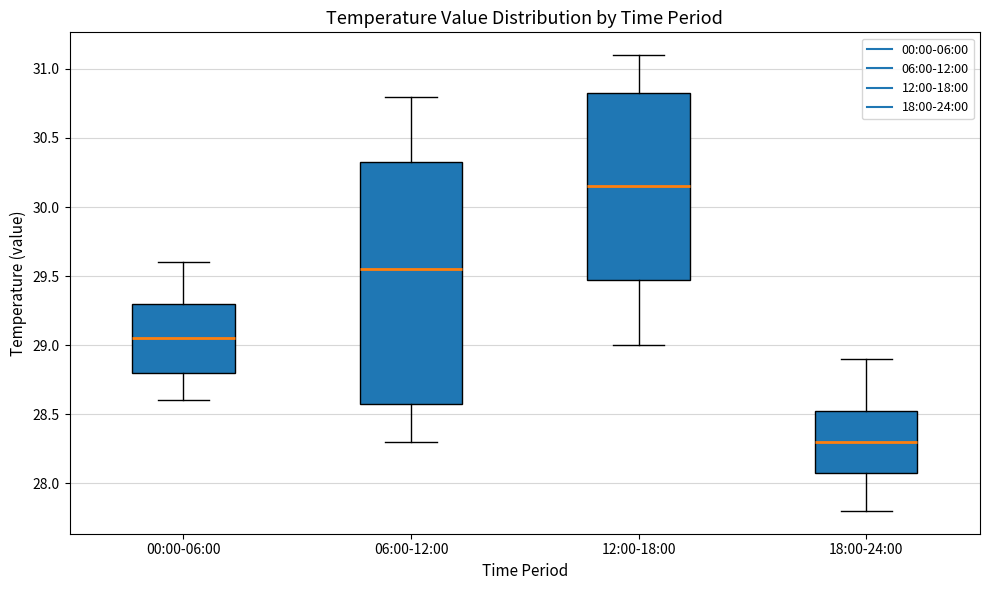

Where does the median line of the box for 12:00-18:00 sit on the y-axis? The values are not printed on the chart, so give them approximately, as read against the axis.

30.15